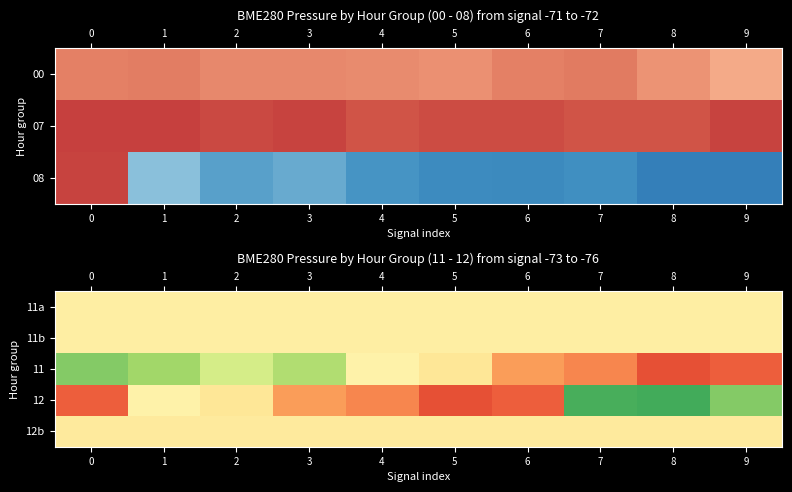

Is it true that 11 equals 148368.1 at 0?

False